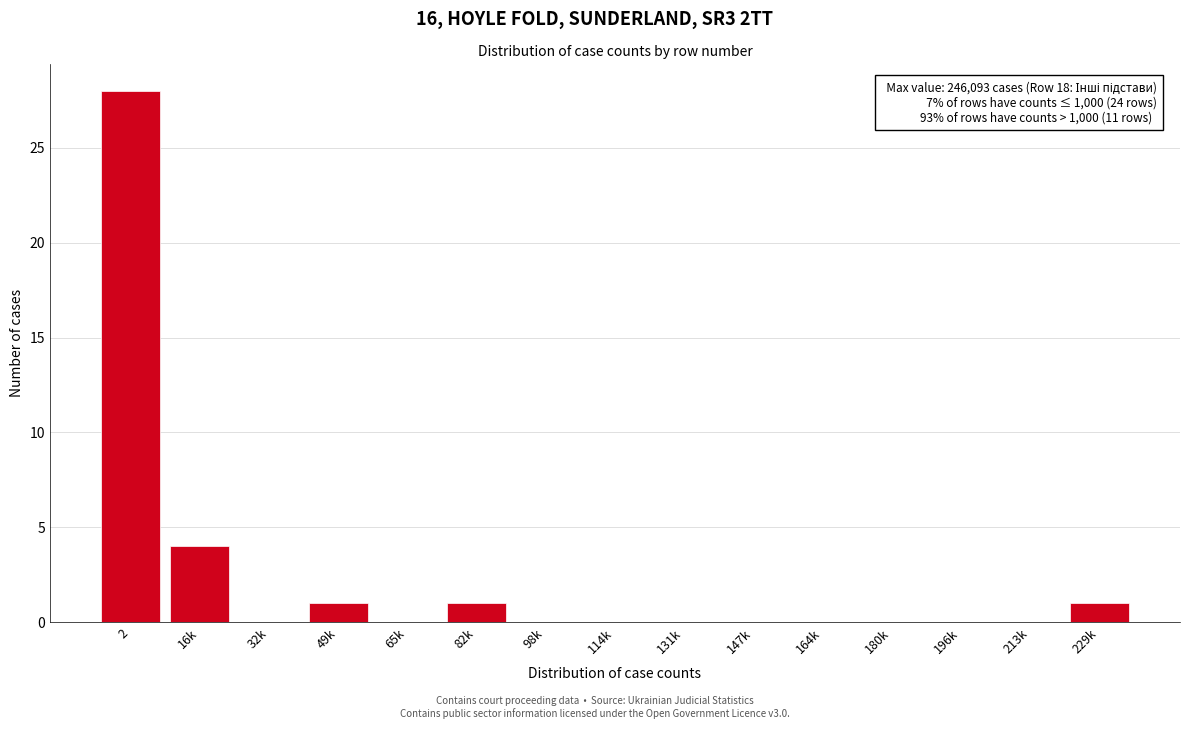

Reading left to right, transcribe all the data shown in this chart.

2=28	16k=4	32k=0	49k=1	65k=0	82k=1	98k=0	114k=0	131k=0	147k=0	164k=0	180k=0	196k=0	213k=0	229k=1